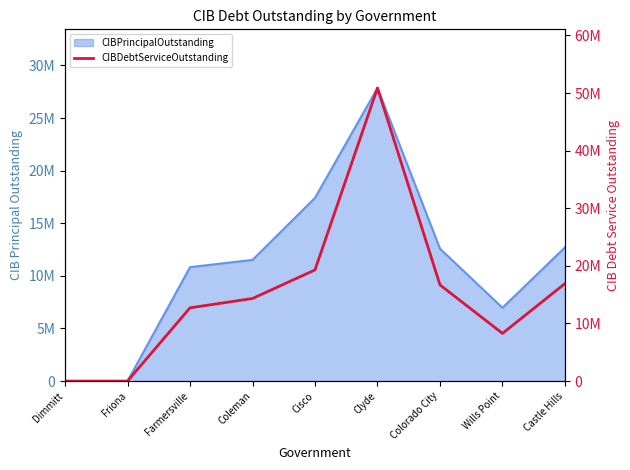

Where does the data first go above 14335642?

Coleman